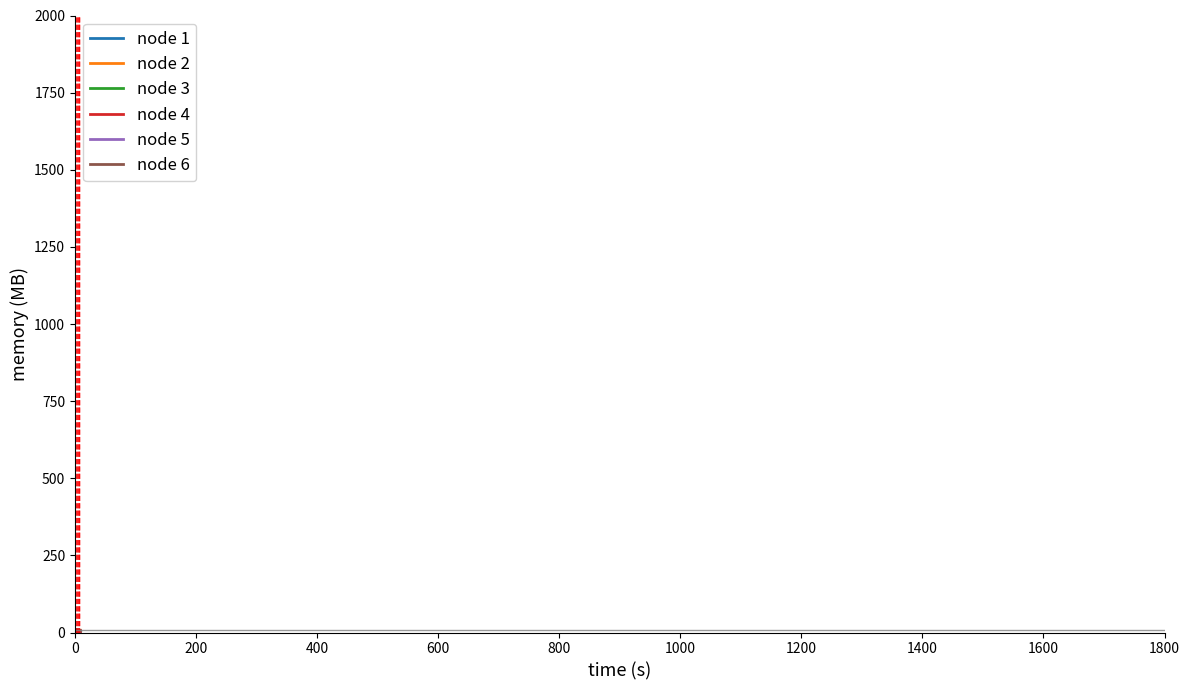

How many lines are shown in the chart?

6